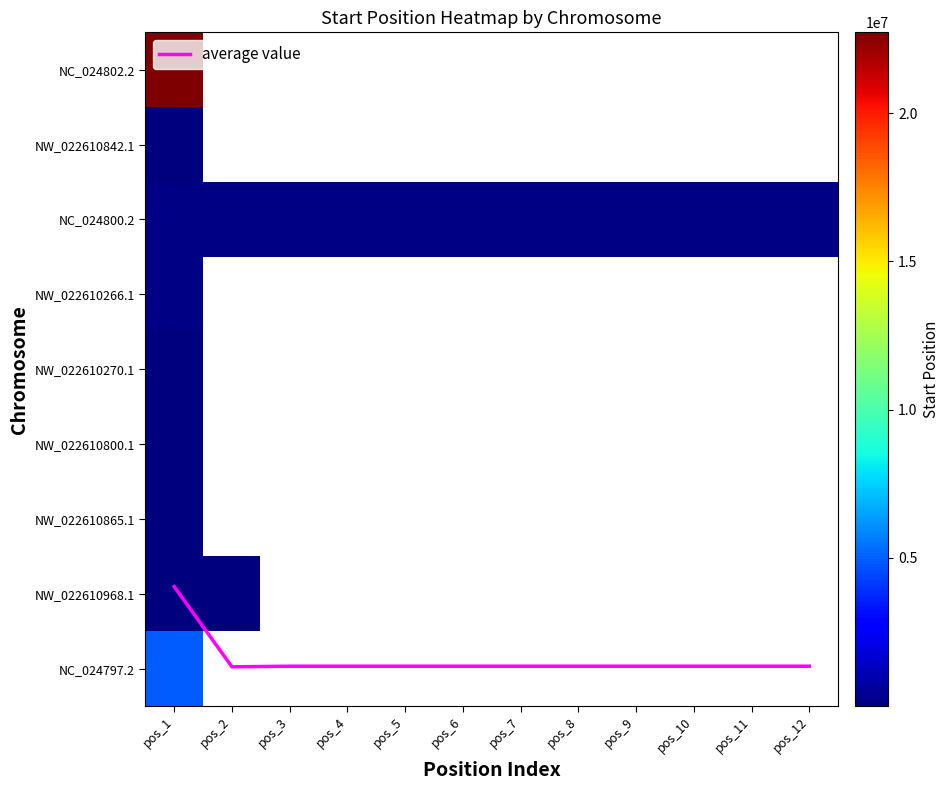

Which series changed the most between pos_3 and pos_8?

NC_024800.2